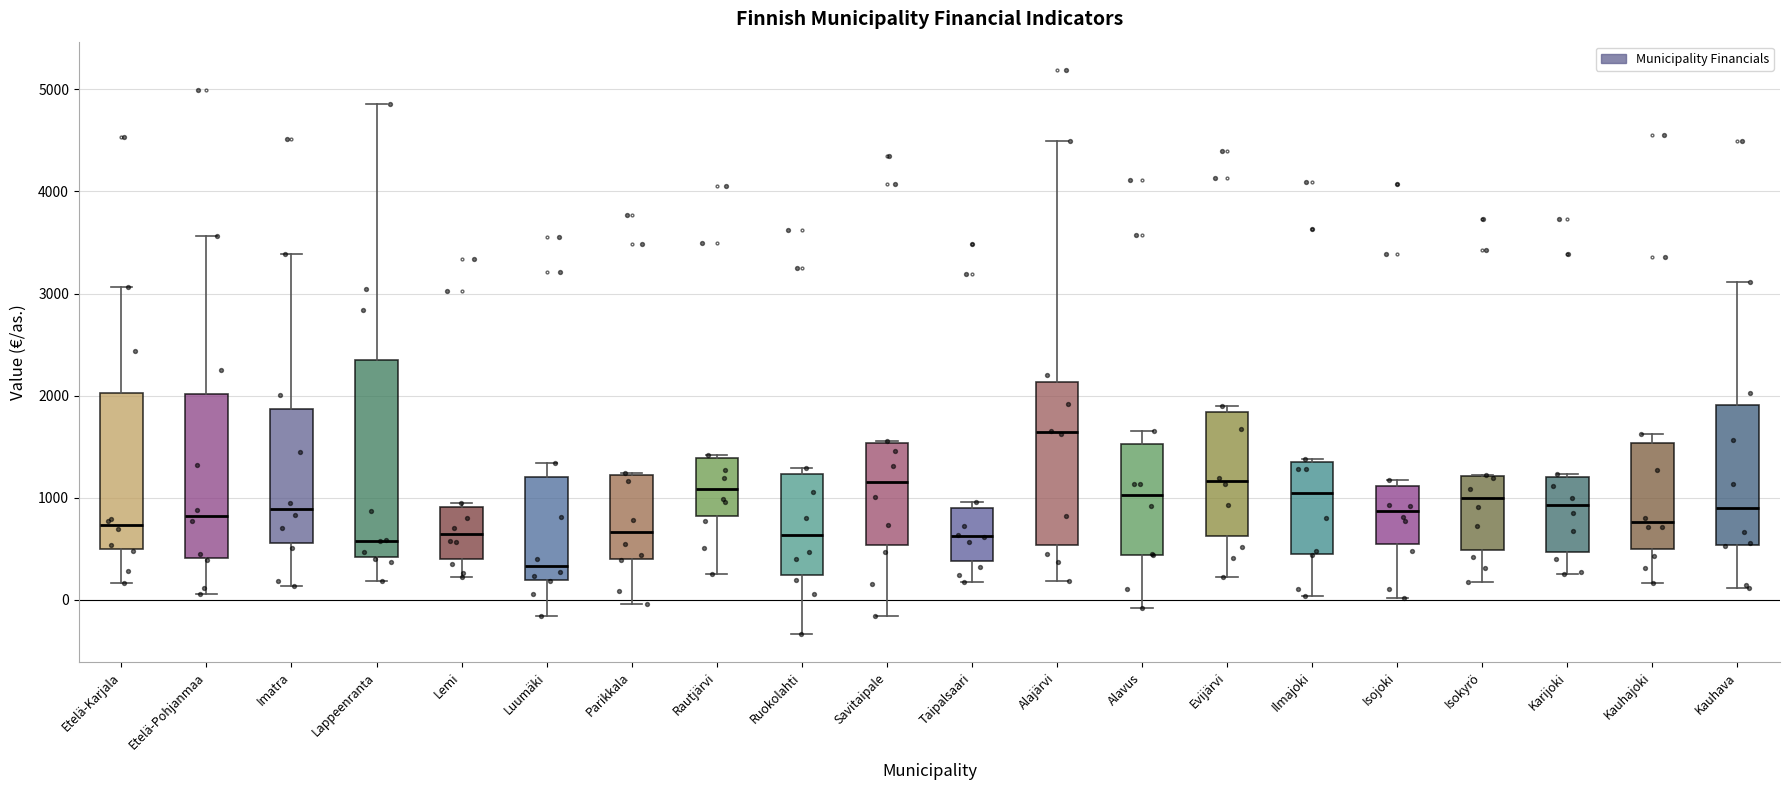

Which box is the tallest, from its lower edge to its upper edge?

Lappeenranta